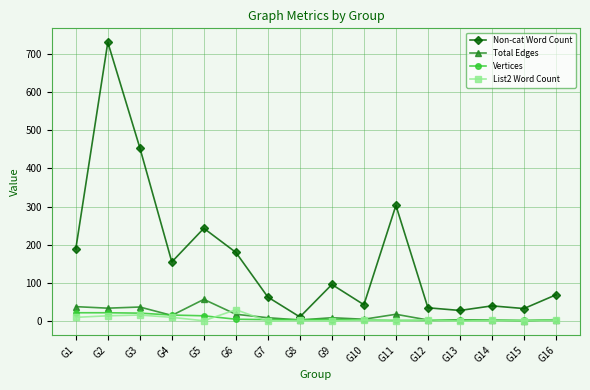

True or false: Non-cat Word Count and List2 Word Count intersect in this chart.

False